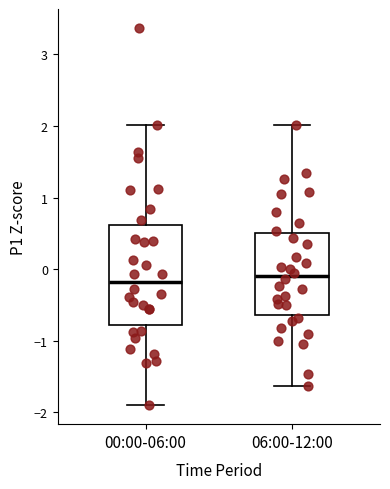

Reading left to right, transcribe this box plot: for each box, give where its median line is, the range the box spans, and where its two whiskers end, as read against the y-axis. The values are not printed on the chart, so give them approximately, as read against the axis.

00:00-06:00: median -0.2, box -0.8 to 0.6, whiskers -1.9 to 2.0
06:00-12:00: median -0.1, box -0.6 to 0.5, whiskers -1.6 to 2.0